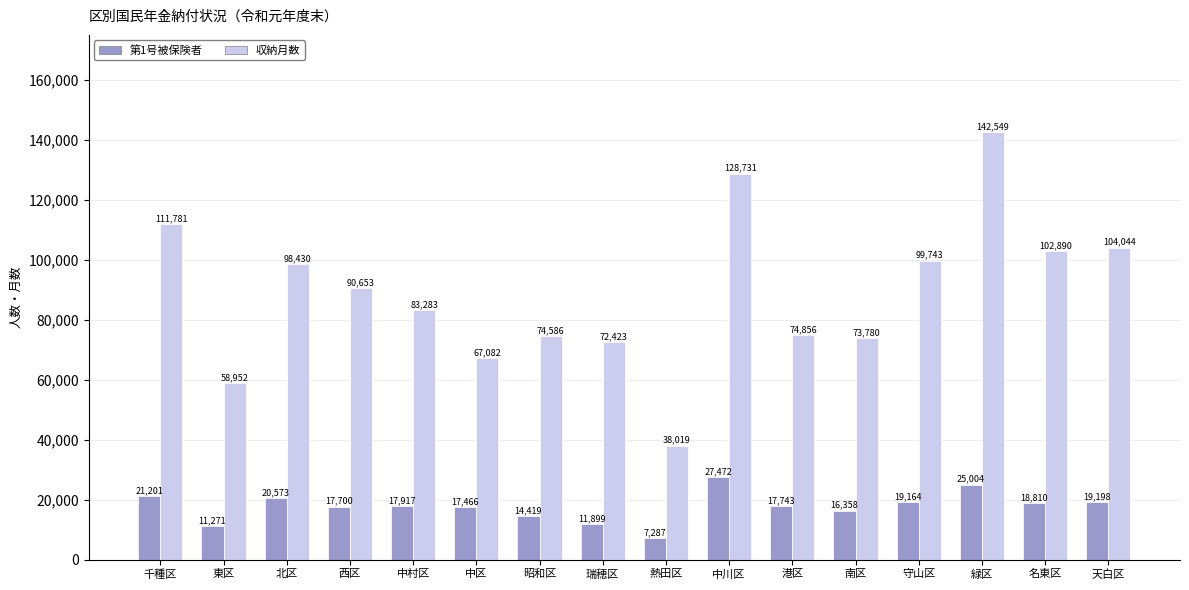

Where is 第1号被保険者 nearest to the value 17379?

中区